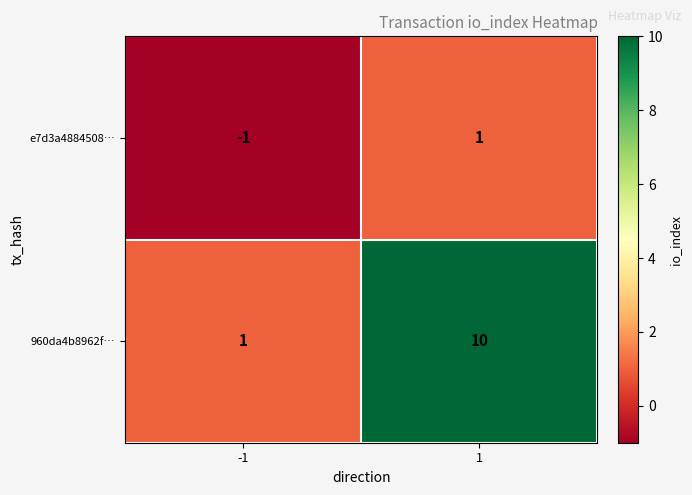

Rank the series by their average value, from highest to lowest.

960da4b8962f…, e7d3a4884508…